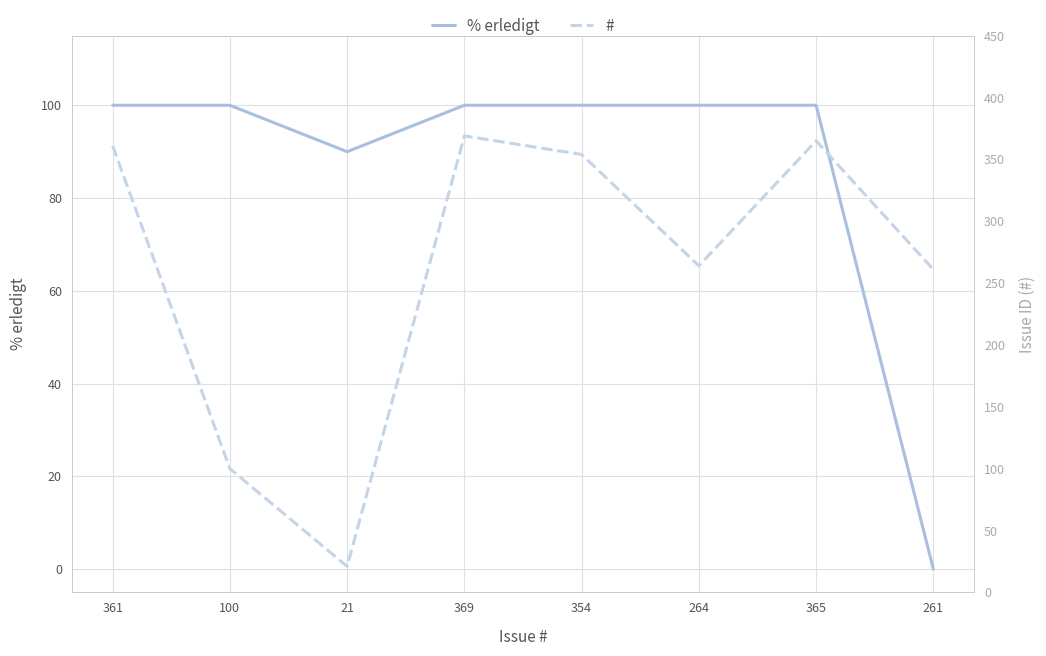

Read the % erledigt value at 354, to the nearest 50.

100